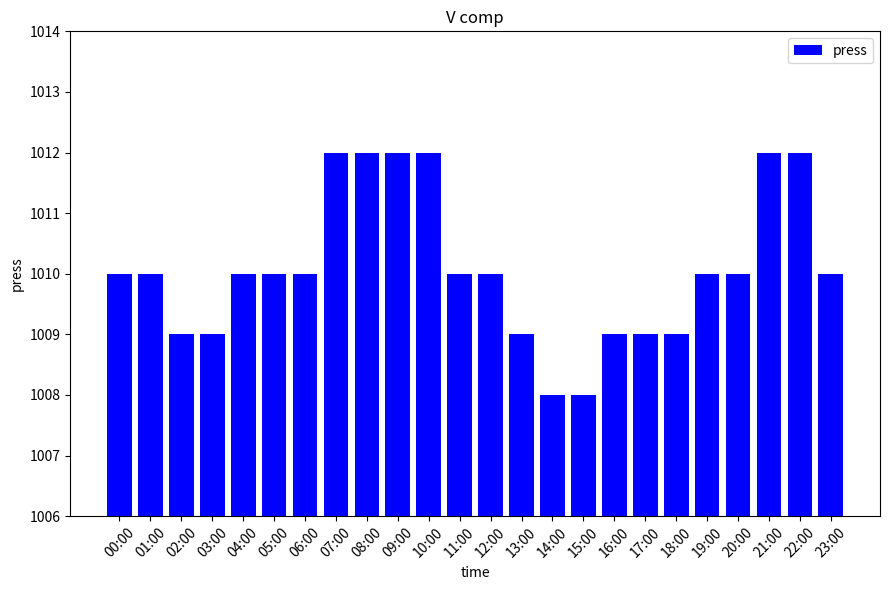

How many categories are shown in the chart?

24